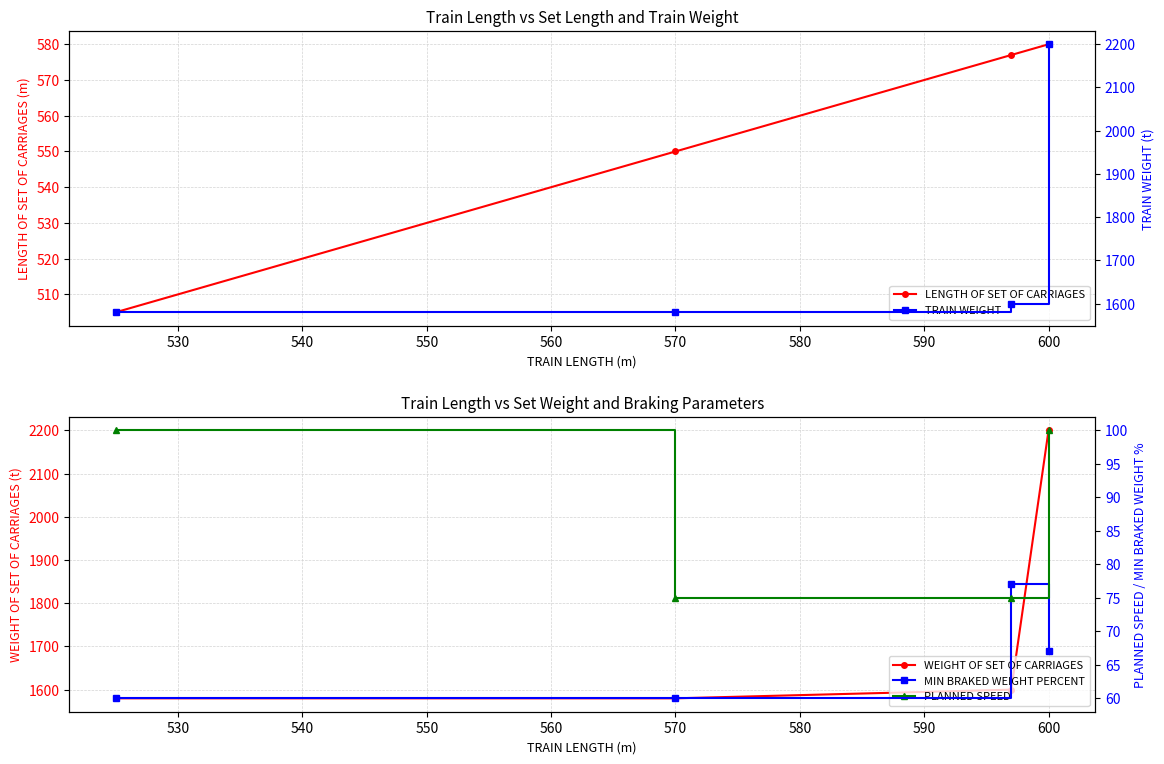

Reading left to right, transcribe all the data shown in this chart.

LENGTH OF SET OF CARRIAGES: 505	550	577	580
WEIGHT OF SET OF CARRIAGES: 1580	1580	1600	2200
TRAIN WEIGHT: 1580	1580	1600	2200
MIN BRAKED WEIGHT PERCENT: 60	60	77	67
PLANNED SPEED: 100	75	75	100